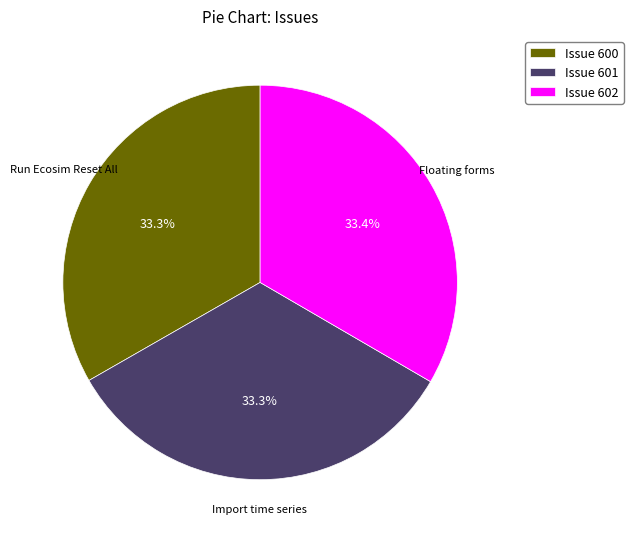

How many segments does this pie chart have?

3